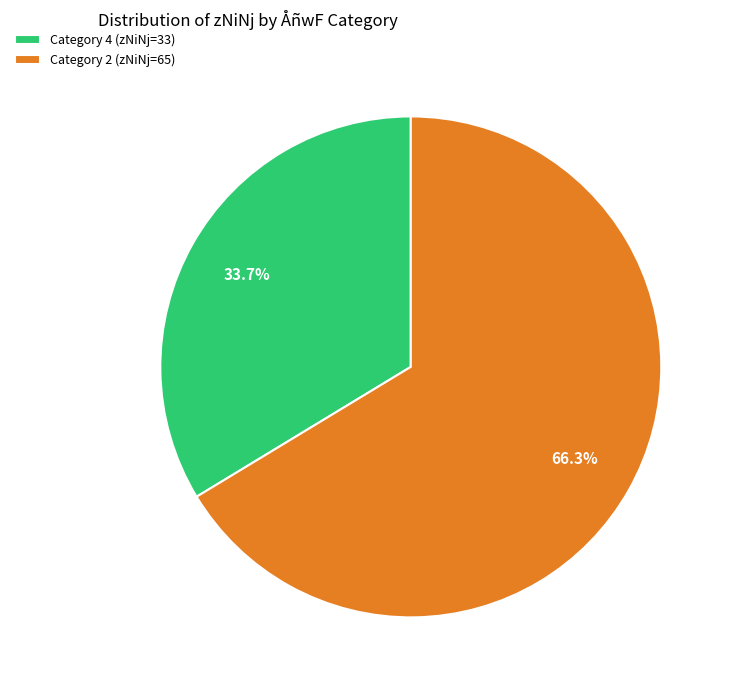

What is the smallest slice in the pie chart?

Category 4 (zNiNj=33)